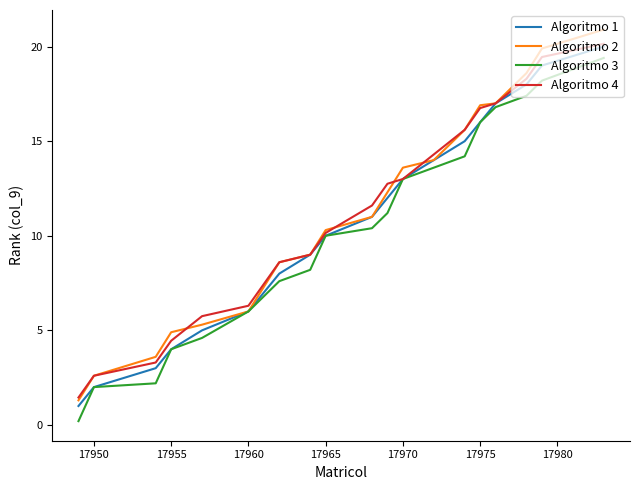

What is the lowest value of the Algoritmo 1 series?

1.0